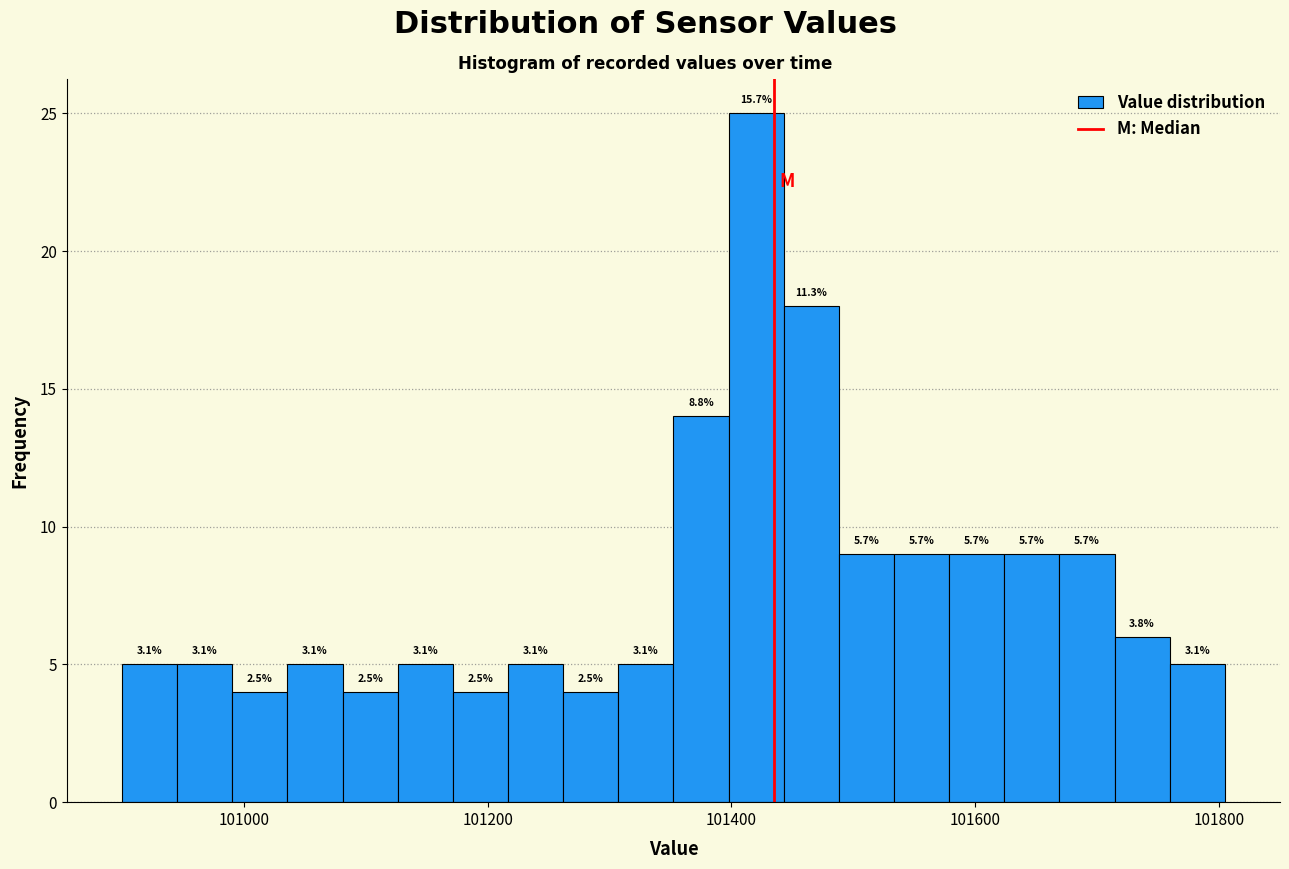

Read against the x-axis, roughly where is the centre of the tallest bar?

101420